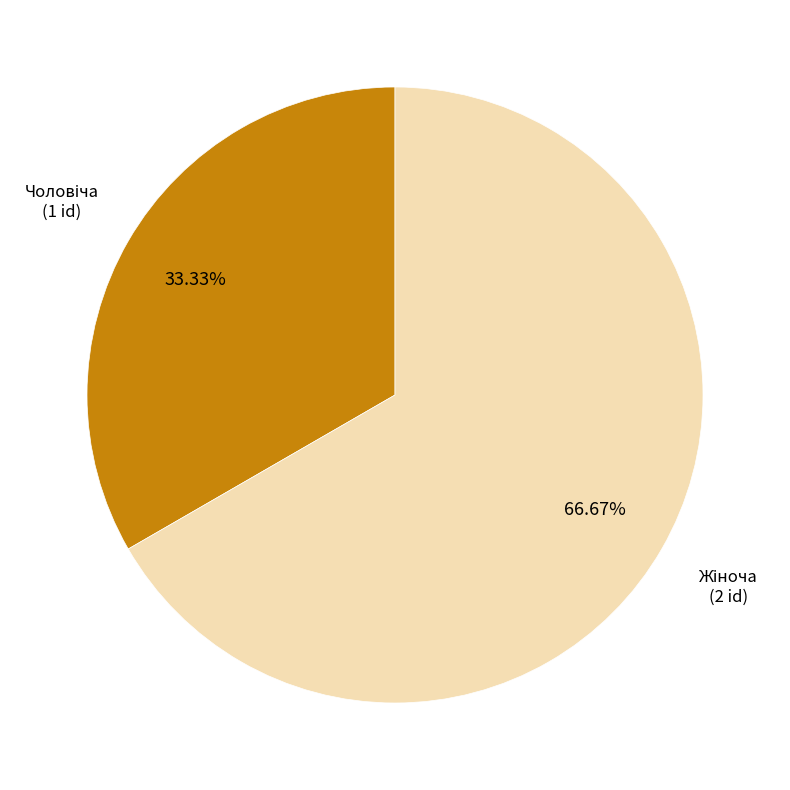

Does any single category account for the majority?

Yes